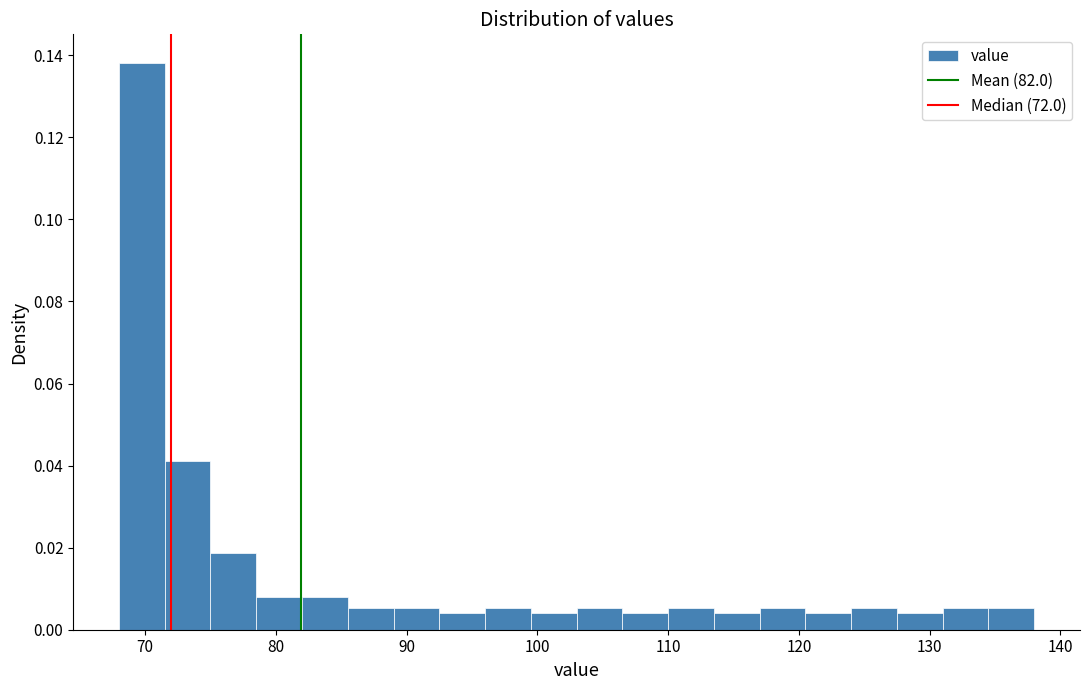

Around what value on the x-axis is the tallest bar? Give the approximate position of its centre, as read against the axis.

70